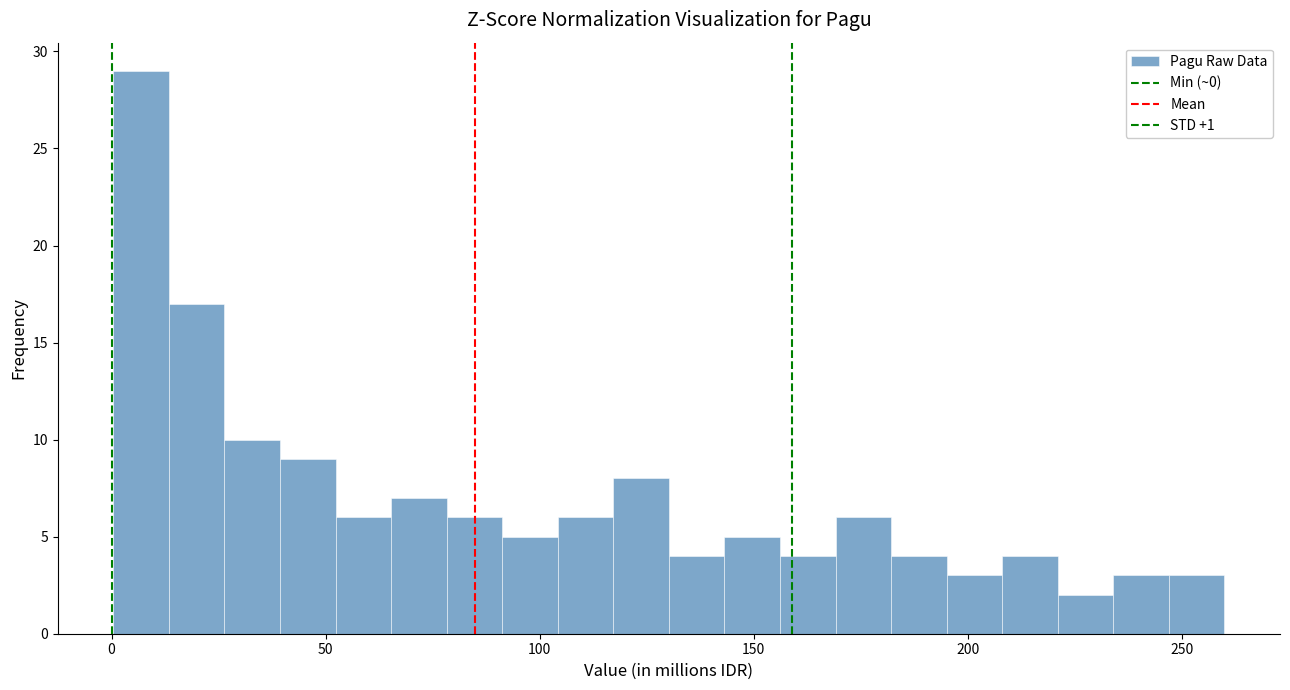

Around what value on the x-axis is the tallest bar? Give the approximate position of its centre, as read against the axis.

5